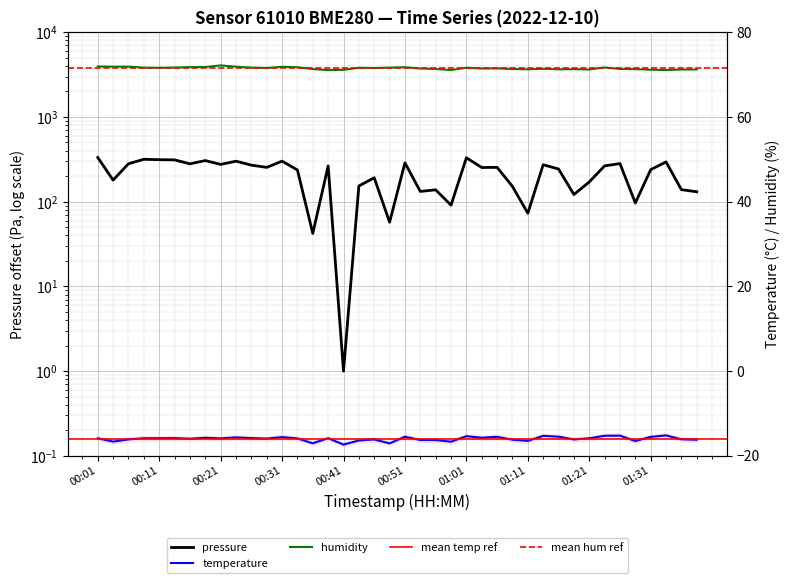

Read the pressure value at 00:51.

287.4